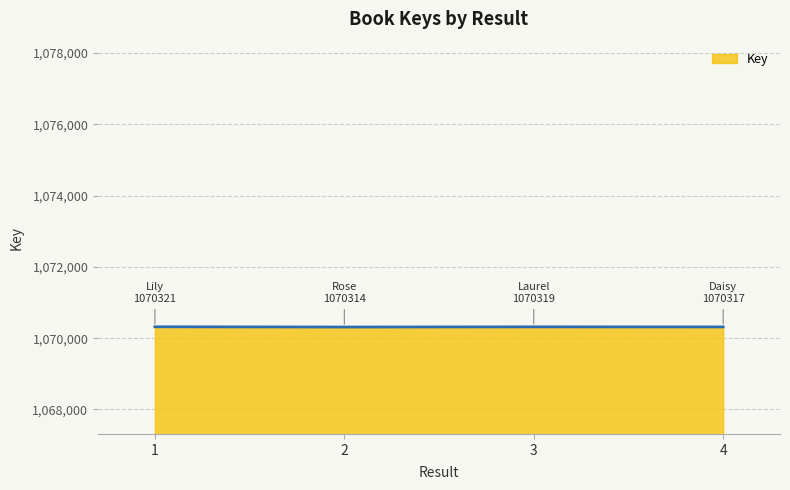

How many lines are shown in the chart?

1